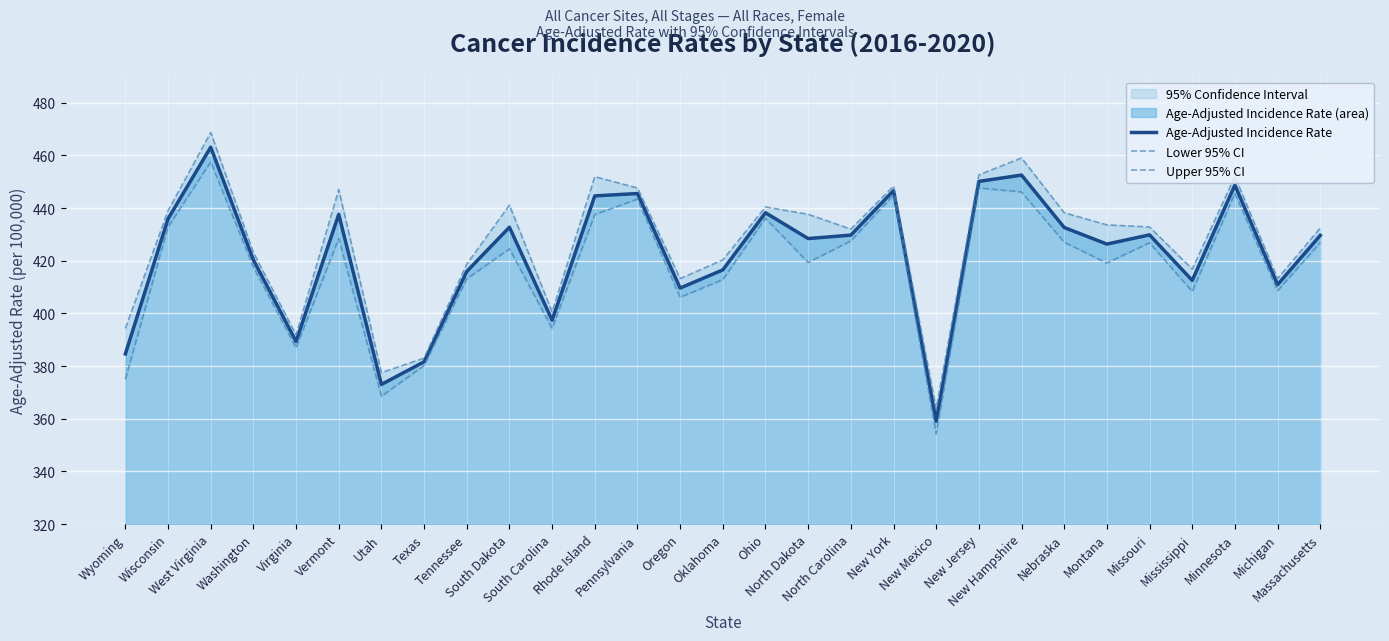

What position from the left is Vermont?

6